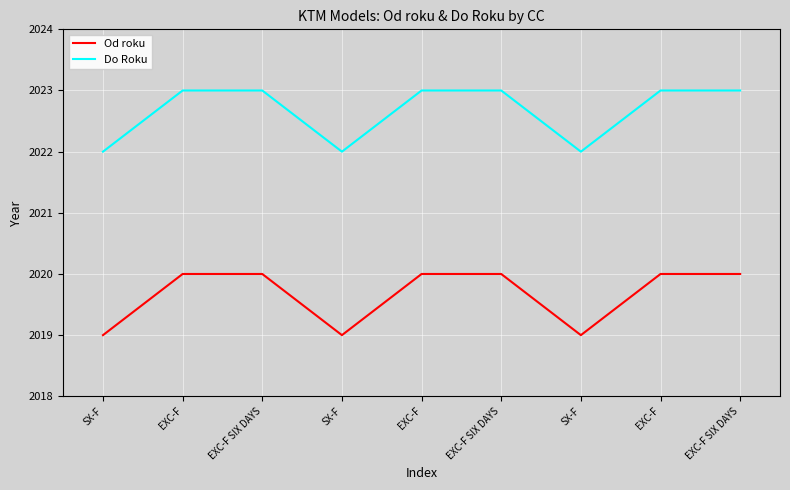

Which series has the largest total across all categories?

Do Roku